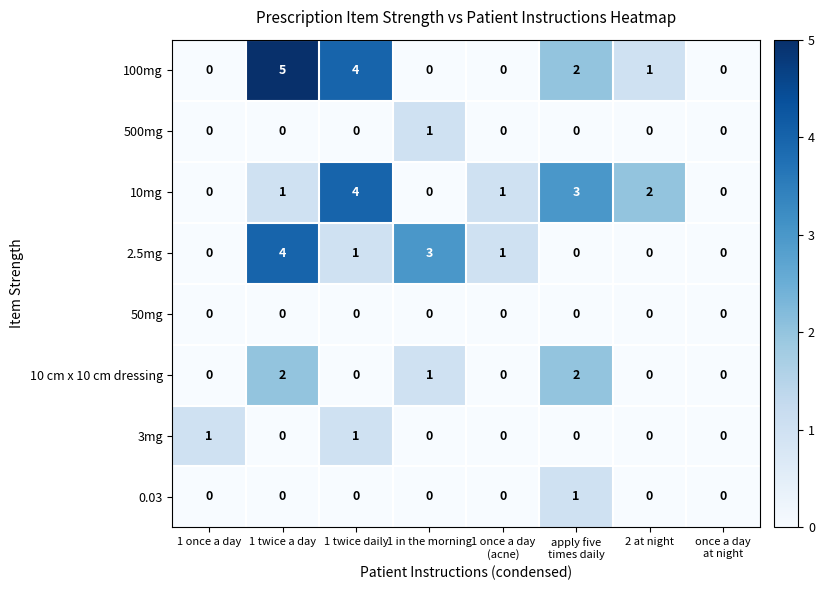

Which series has the widest spread of values?

100mg